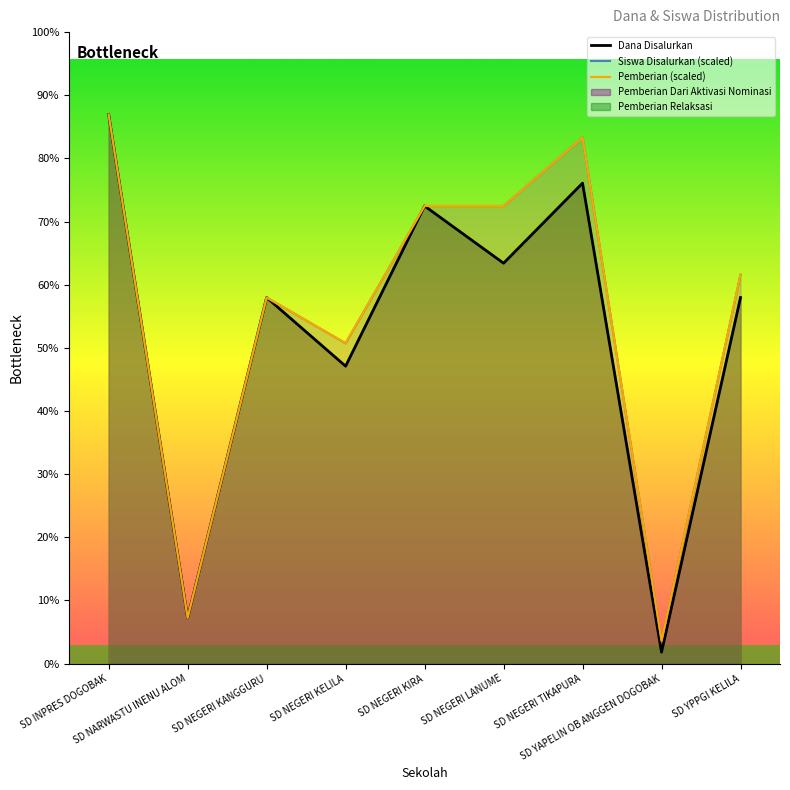

What is the sum of the Pemberian values at SD YAPELIN OB ANGGEN DOGOBAK and SD INPRES DOGOBAK?

11250000